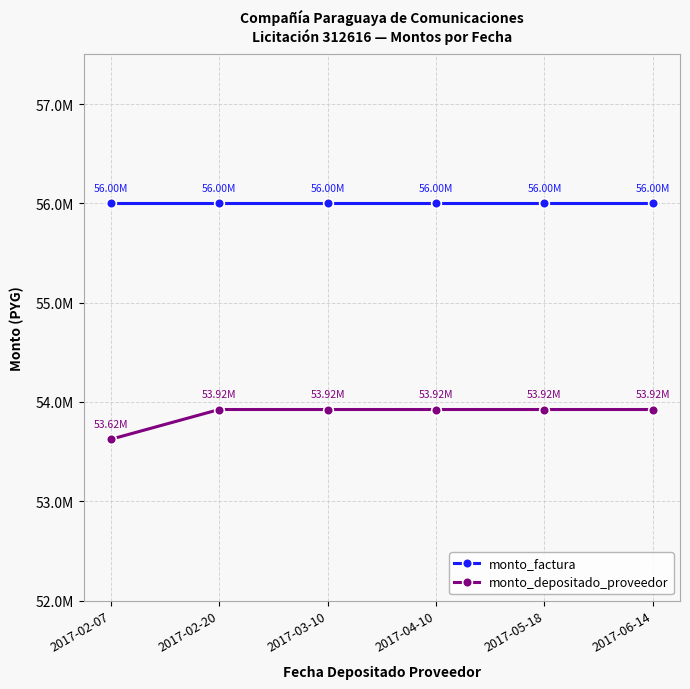

What are all the series names shown in the legend?

monto_factura, monto_depositado_proveedor